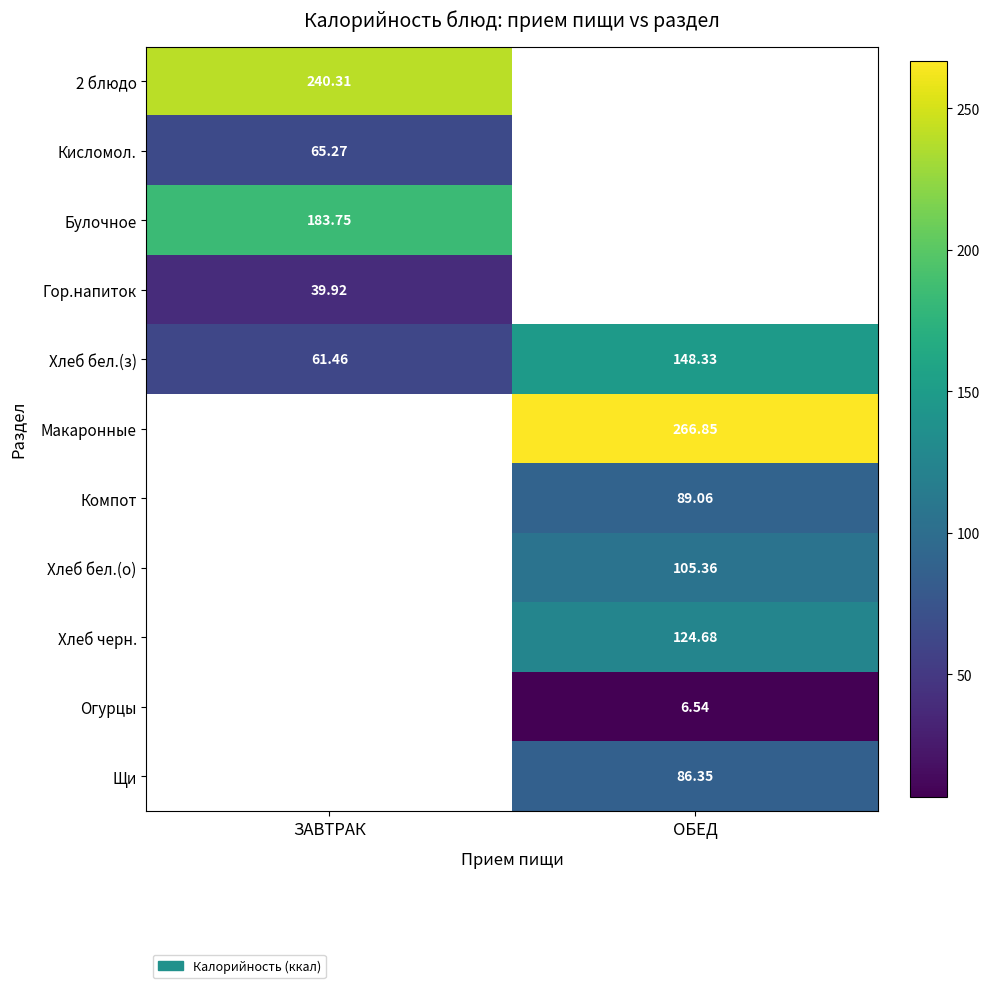

Rank the categories by Хлеб бел.(з) value from highest to lowest.

ОБЕД, ЗАВТРАК